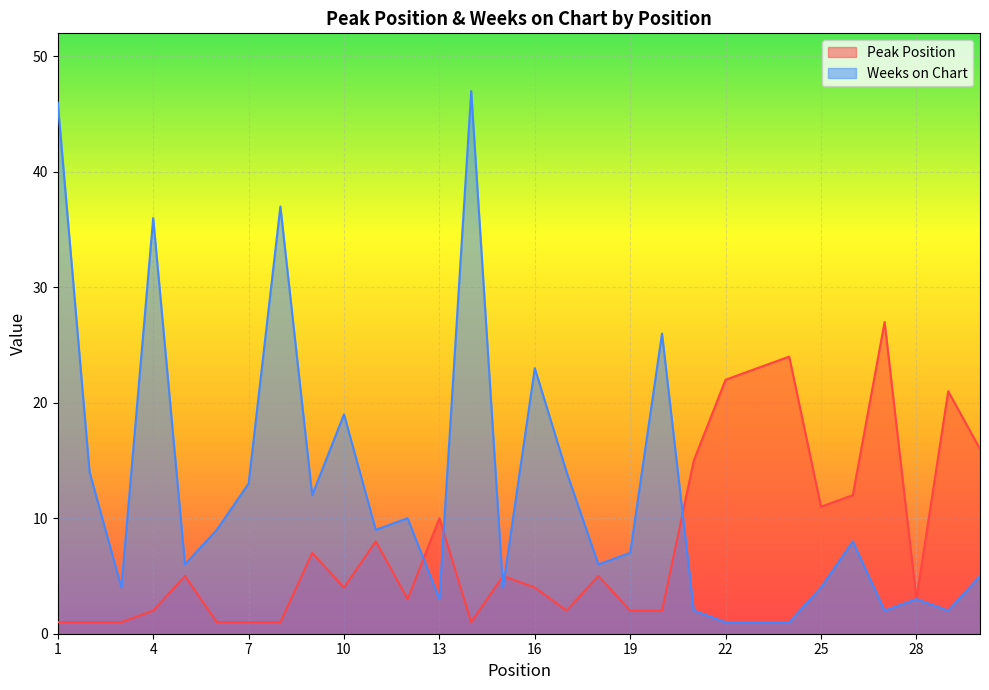

What are all the series names shown in the legend?

Peak Position, Weeks on Chart